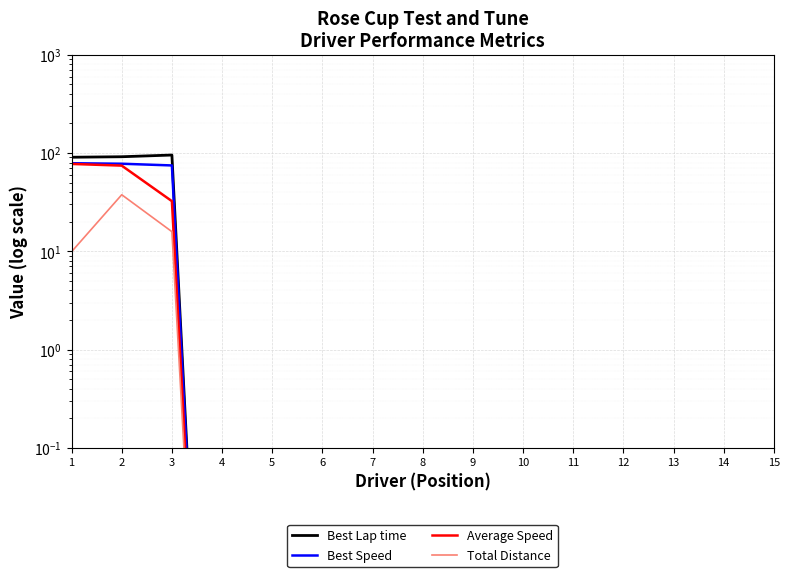

True or false: Best Speed has more than 2 points higher than both neighbors.

False